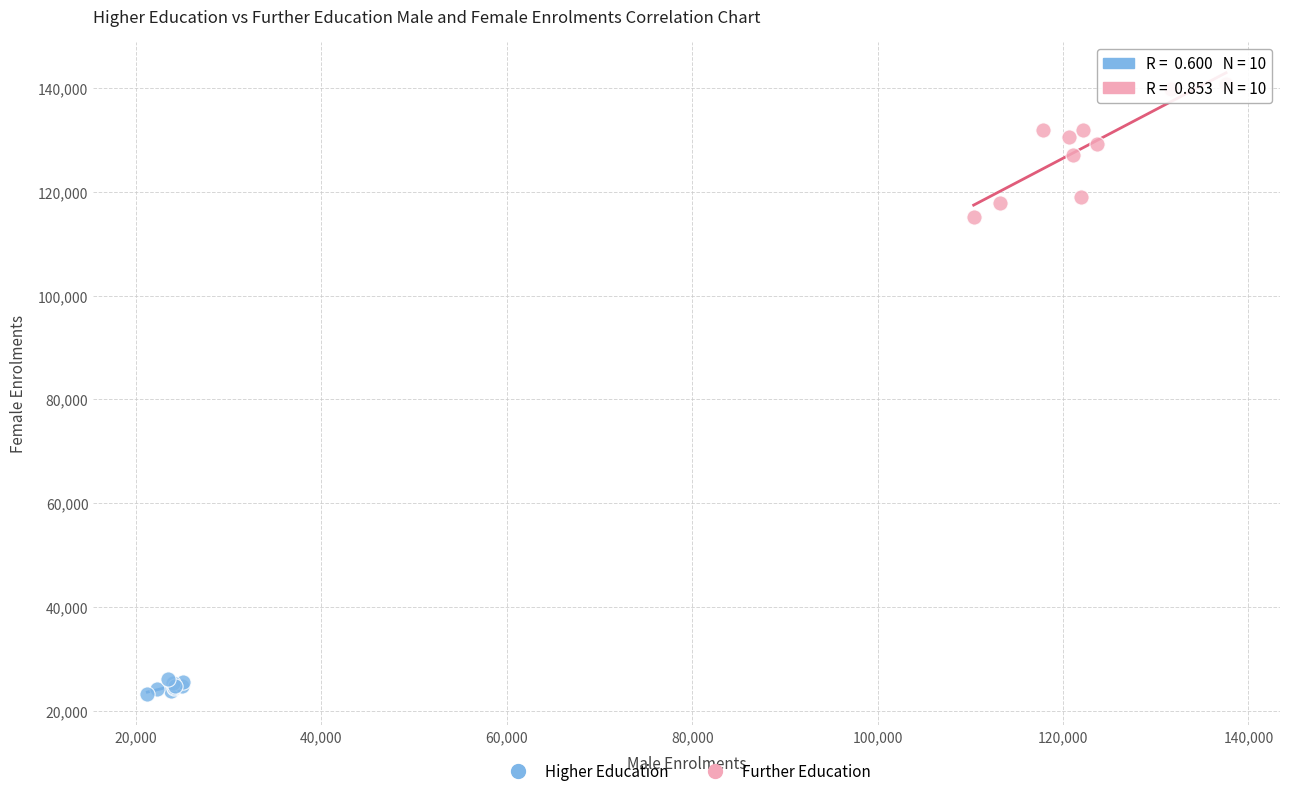

Which series has the largest Y range (max minus min)?

Further Education